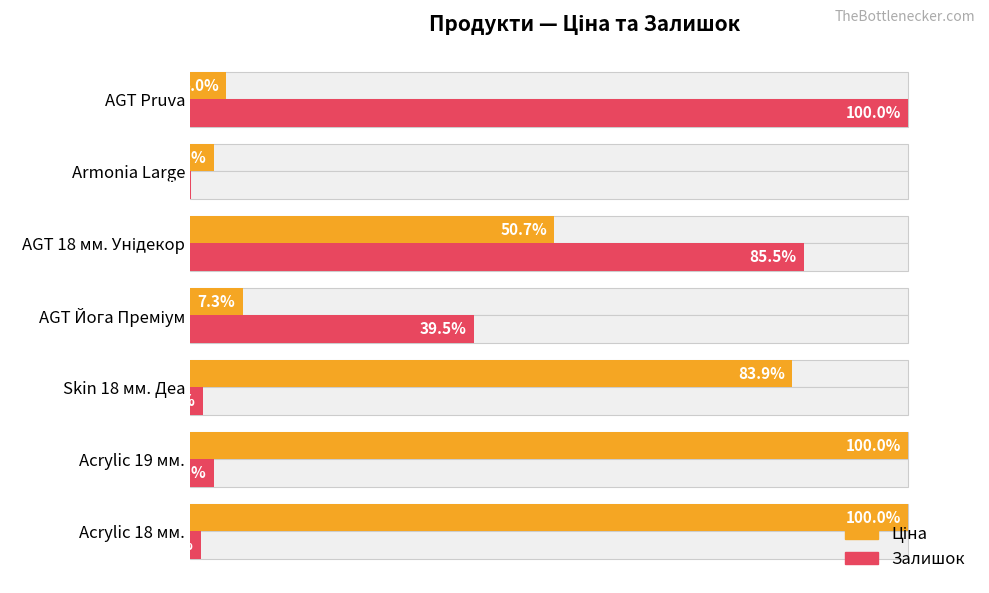

Which series has the widest spread of values?

Залишок